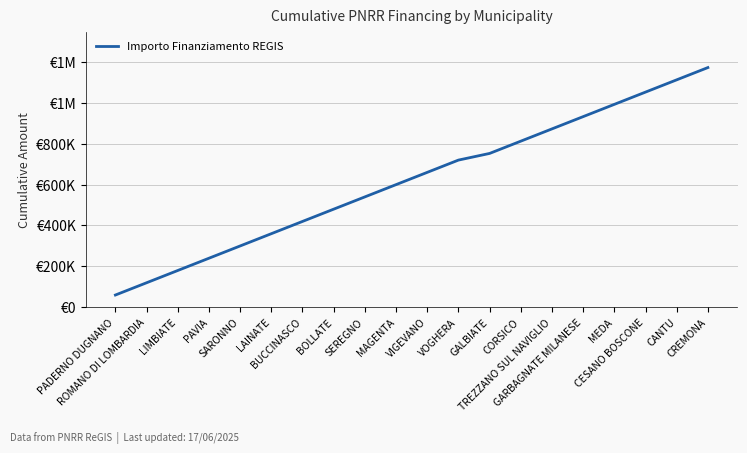

What is the label of the 2nd point from the right?

CANTU